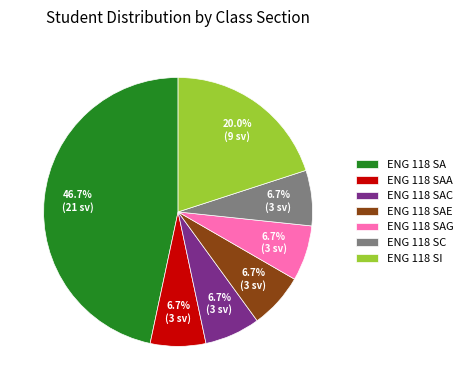

How many segments does this pie chart have?

7